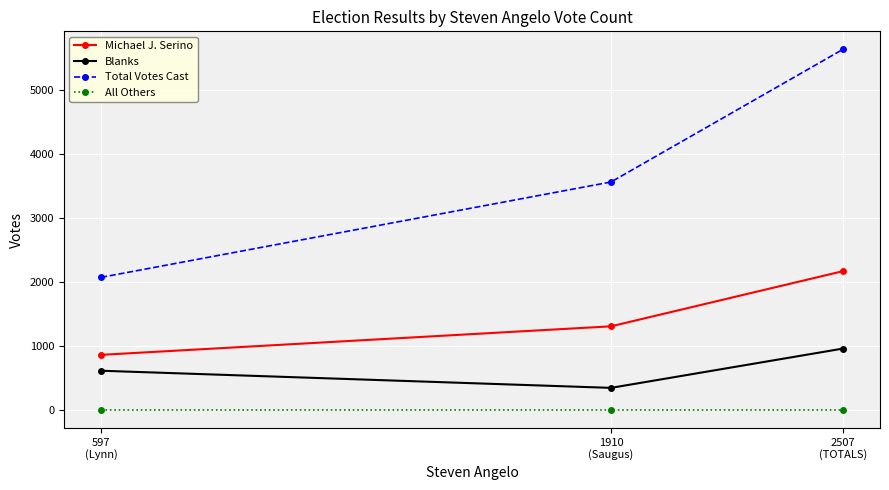

At which category is the sum across all series the highest?

2507
(TOTALS)